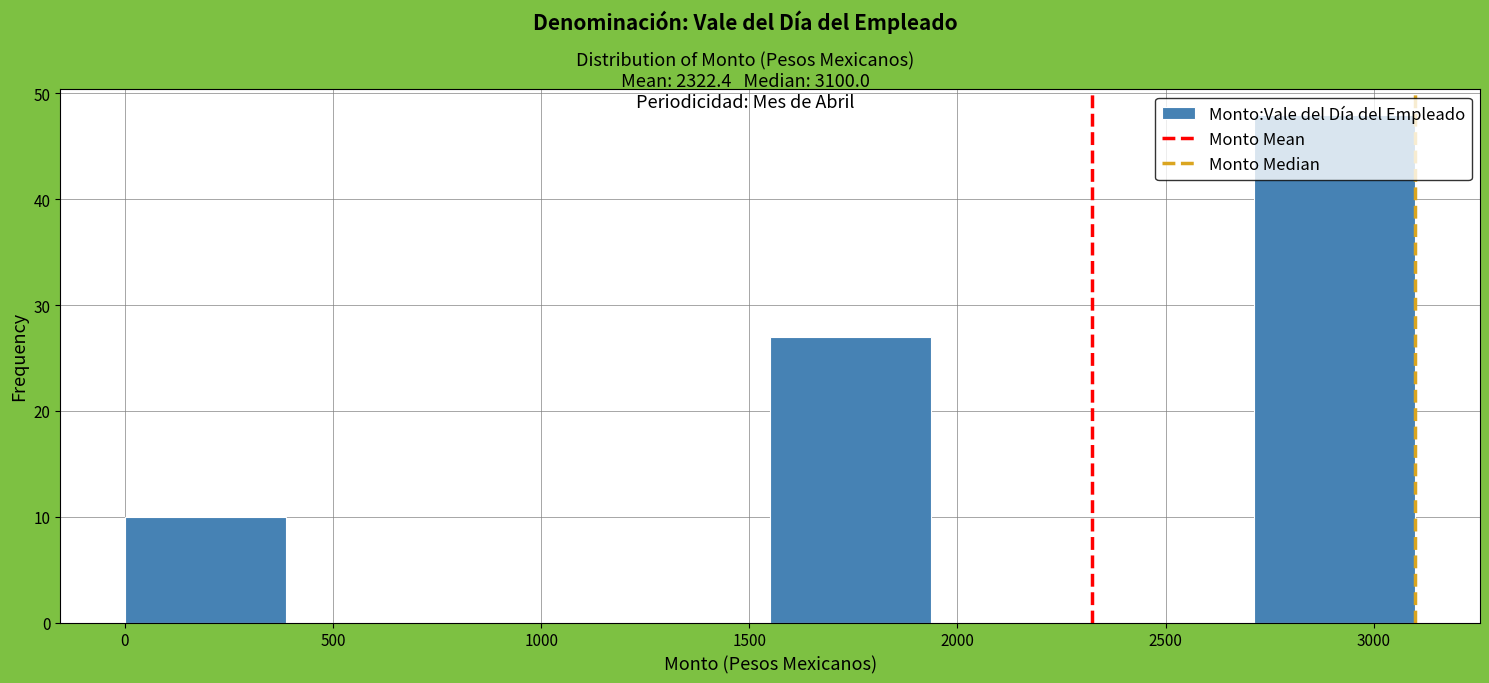

How tall is the bar that spans 0 to 400 on the x-axis? Neither the bar edges nor the heights are printed on the chart, so give them approximately, as read against the axes.

10